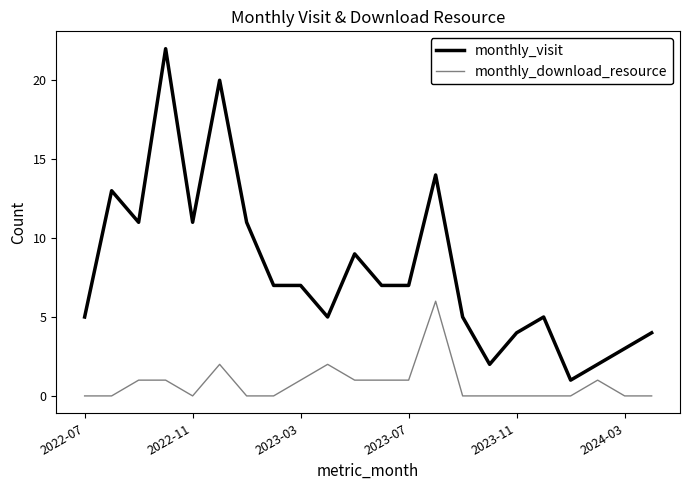

Which series has the largest total across all categories?

monthly_visit